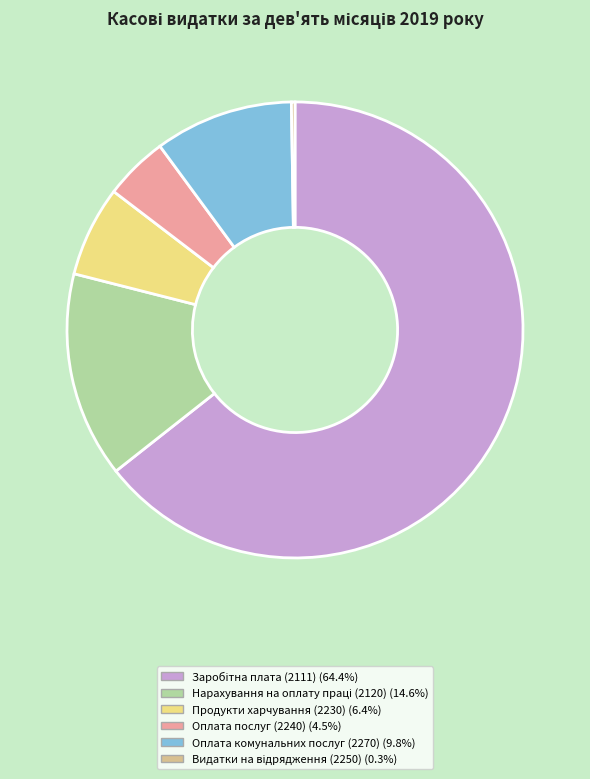

Is there a majority slice in this chart?

Yes